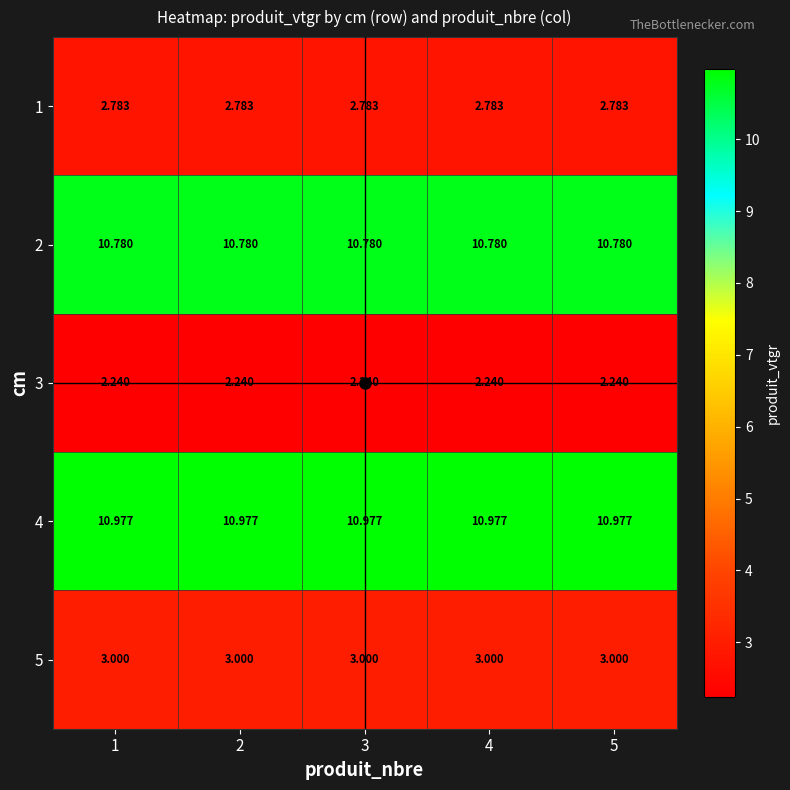

Is the value of 2 at 4 greater than the value of 5 at 4?

Yes